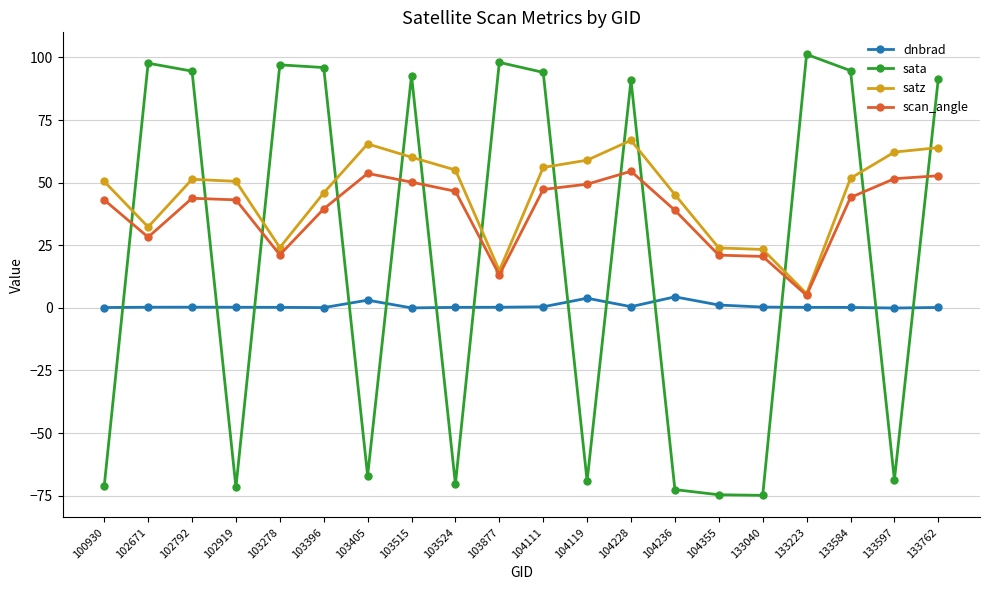

How many lines are shown in the chart?

4